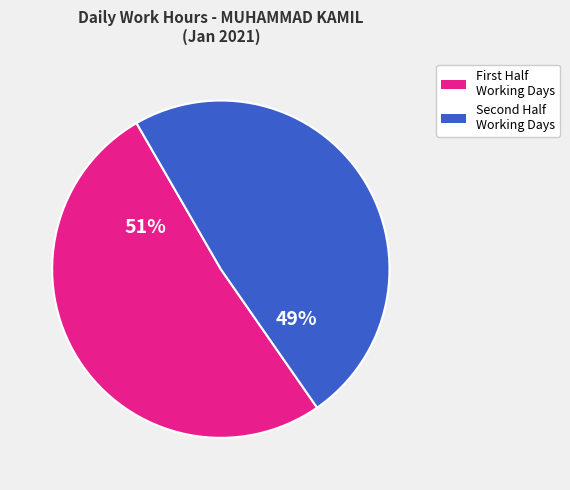

Is there any slice that represents more than half of the pie?

Yes